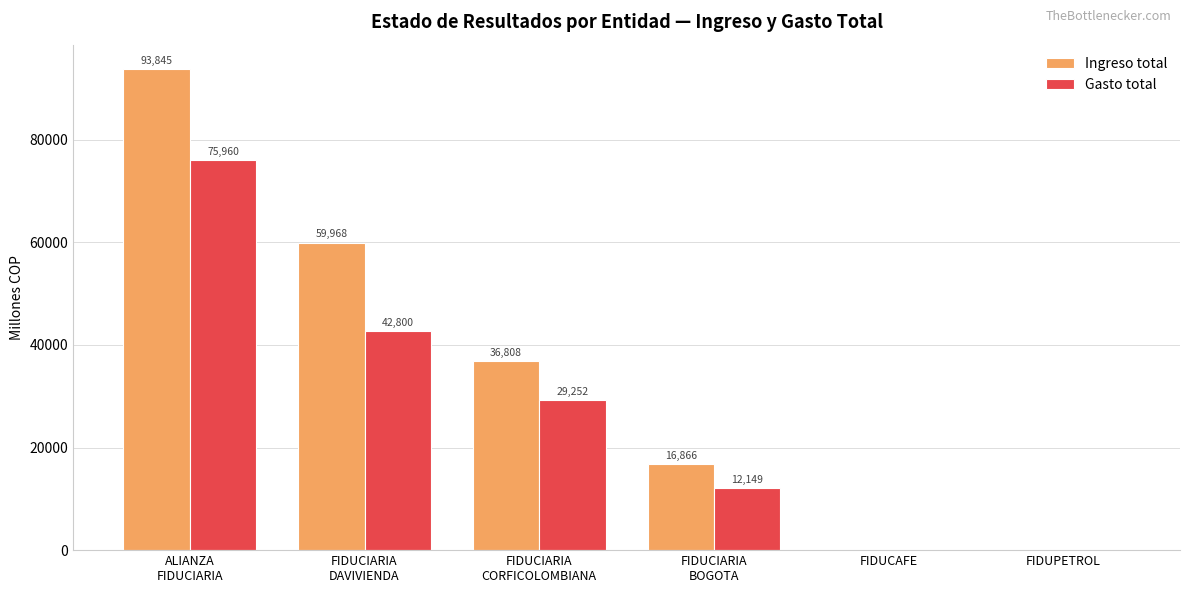

The value of Gasto total at FIDUCAFE is 0.0. True or false?

True